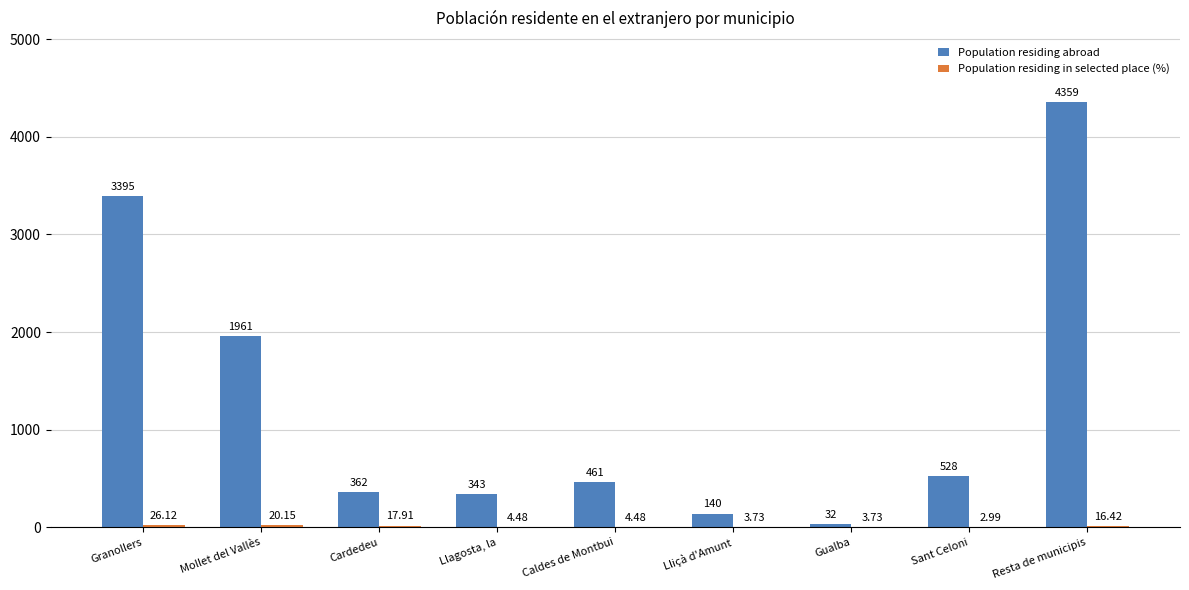

At which category does the chart reach its peak across all series?

Resta de municipis